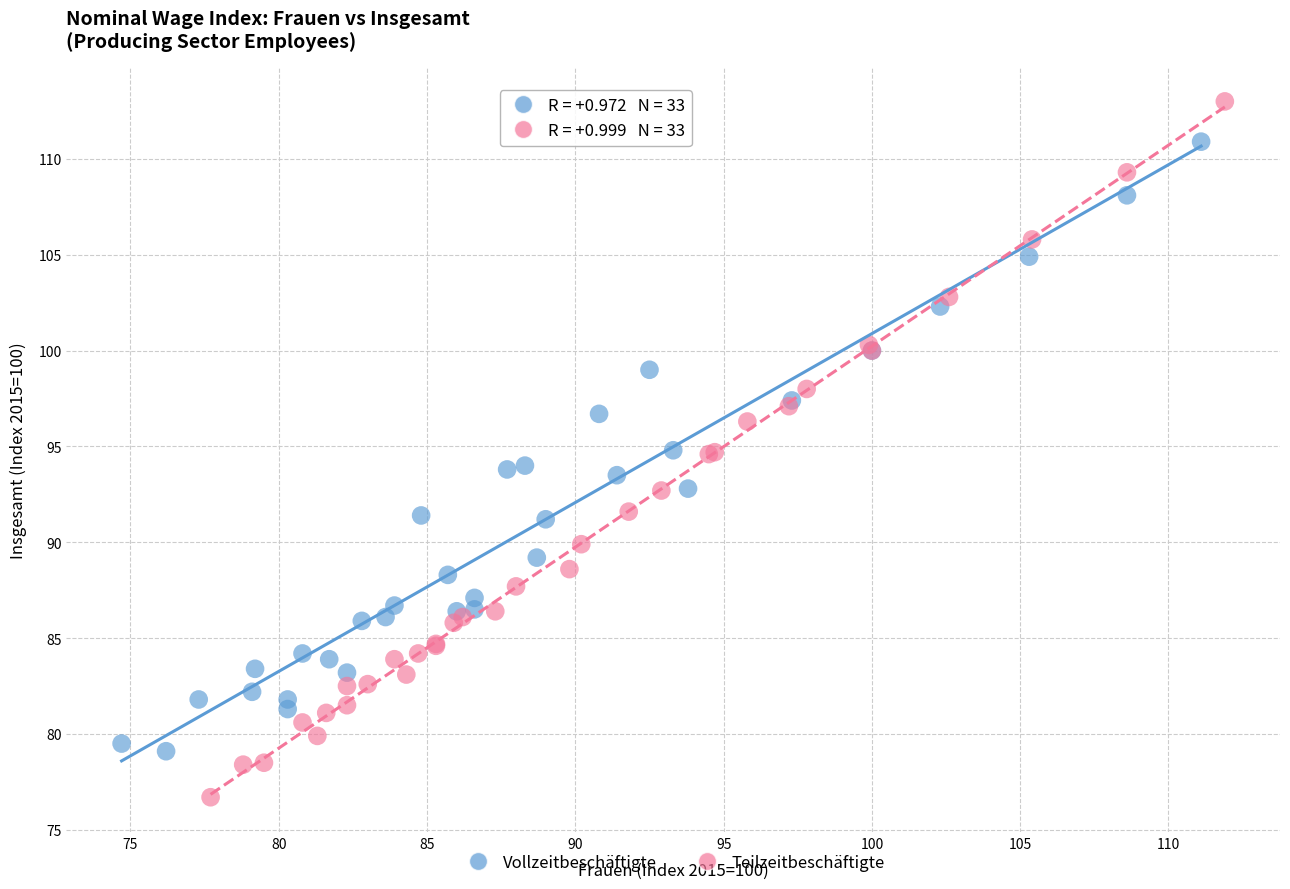

Which series has the largest Y range (max minus min)?

Teilzeitbeschäftigte